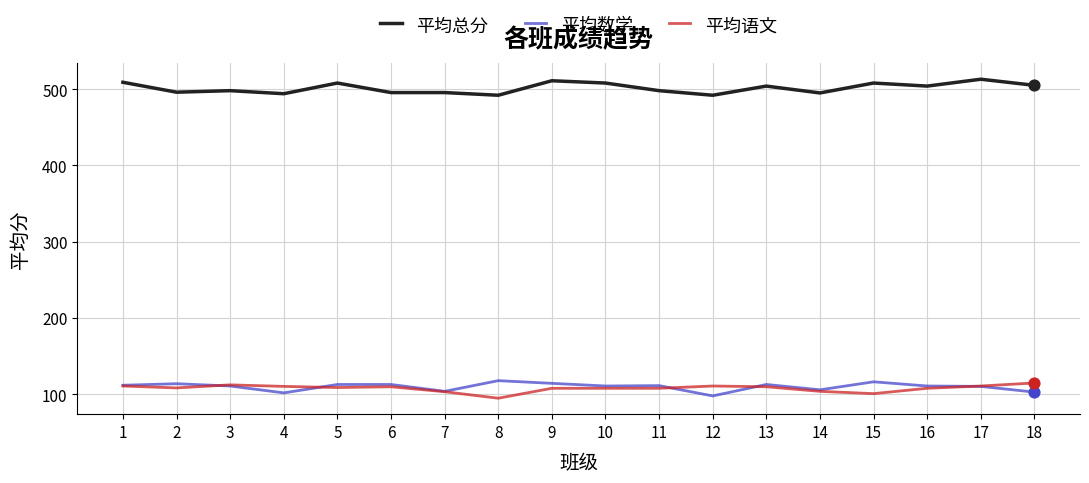

What is the total value across all series at 4?

706.5